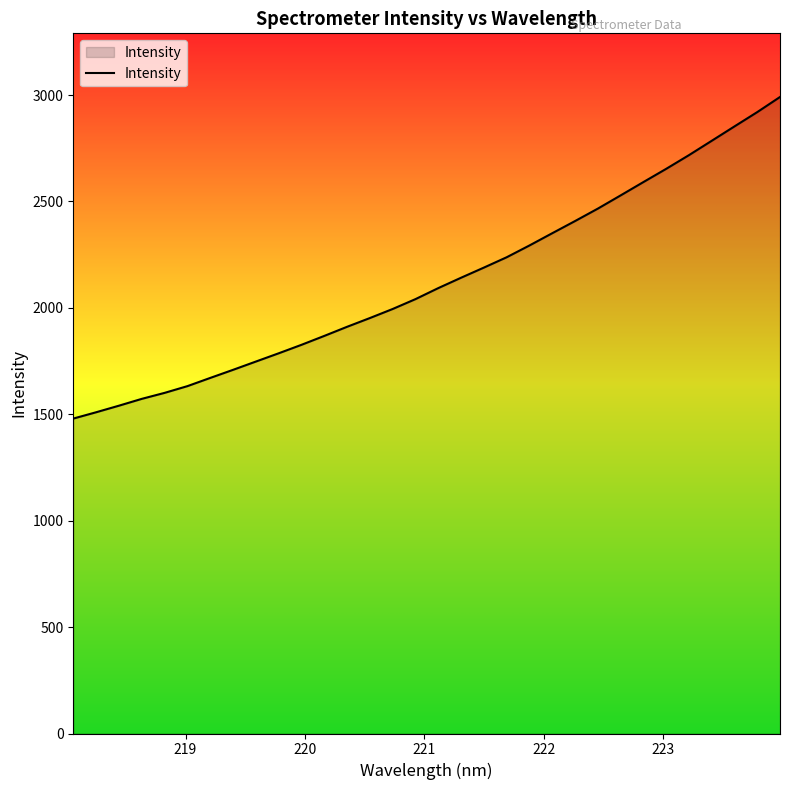

What is the smallest value displayed?

1479.8